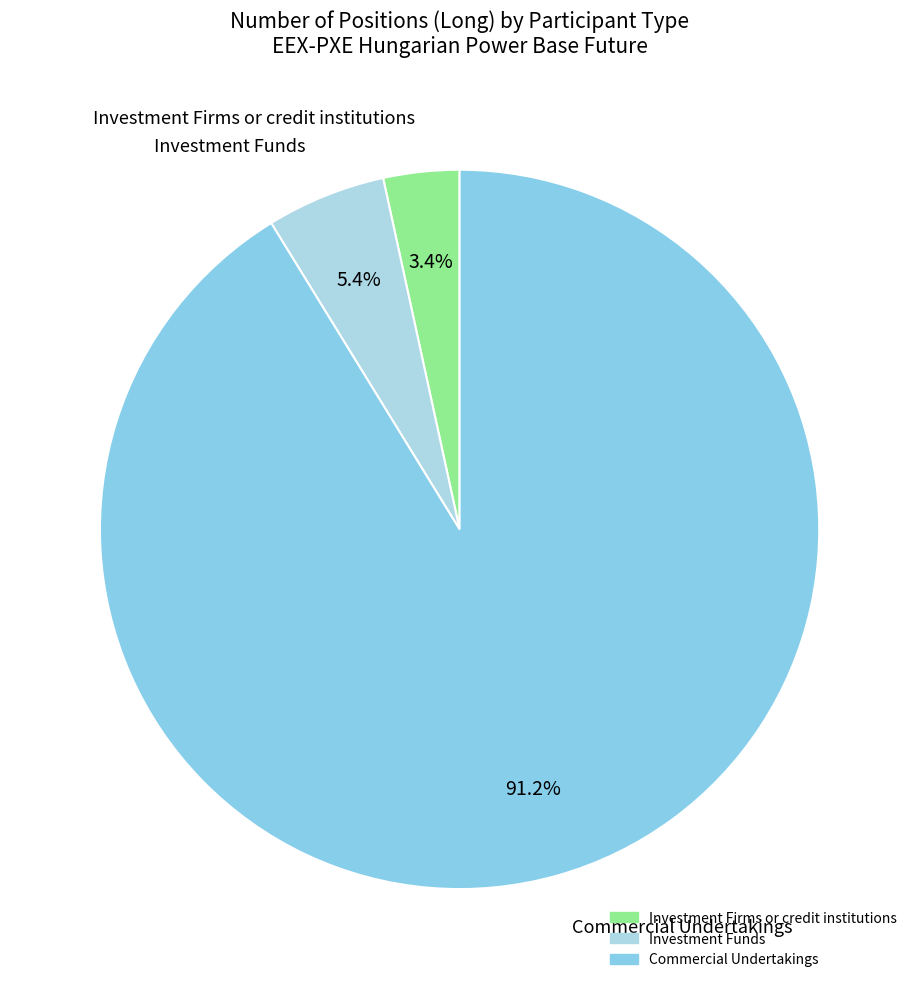

How many segments does this pie chart have?

3